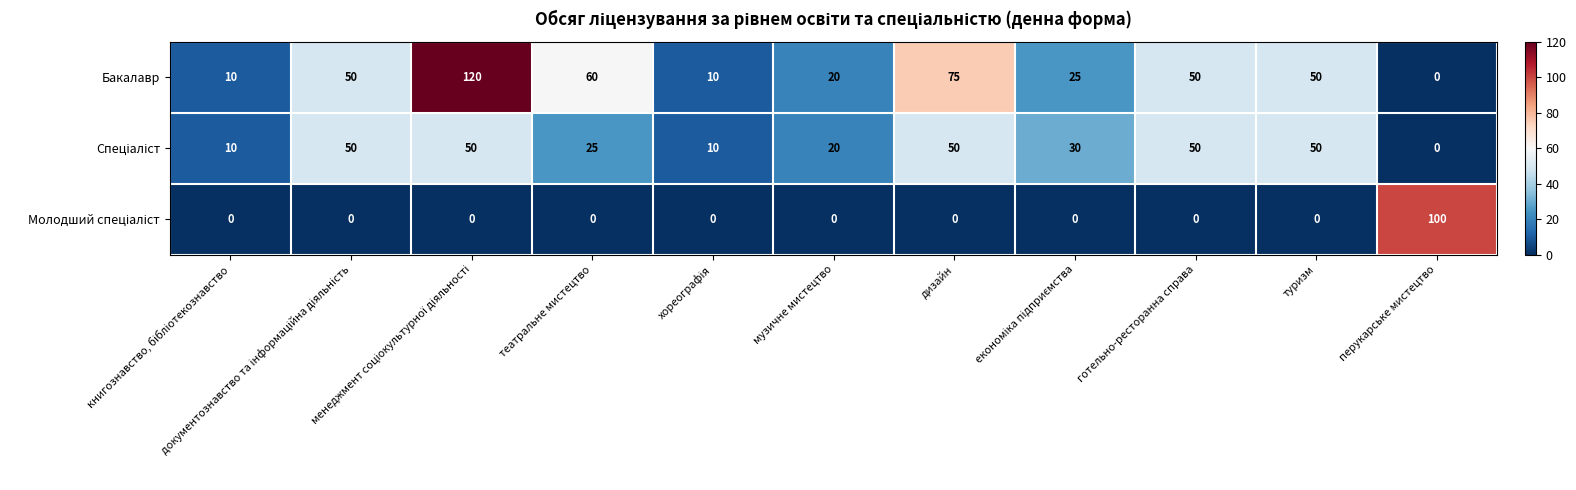

How many series are shown in this chart?

3